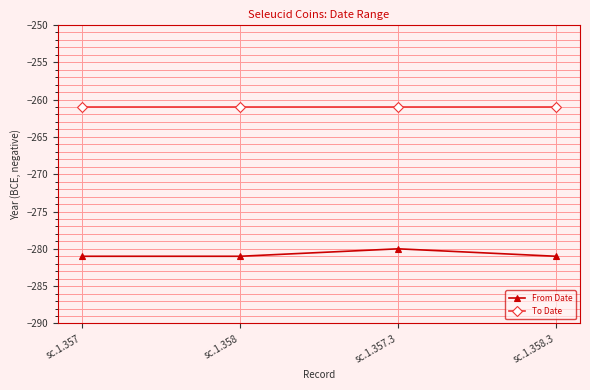

What are all the series names shown in the legend?

From Date, To Date